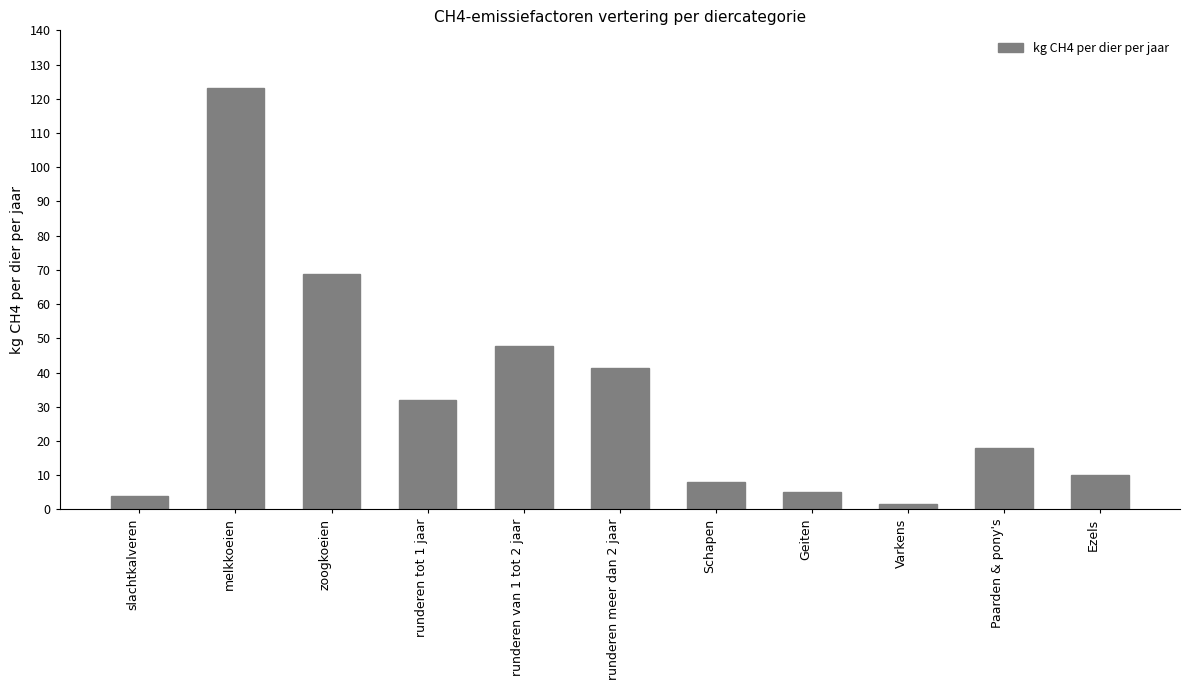

What is the label of the 6th bar from the left?

runderen meer dan 2 jaar